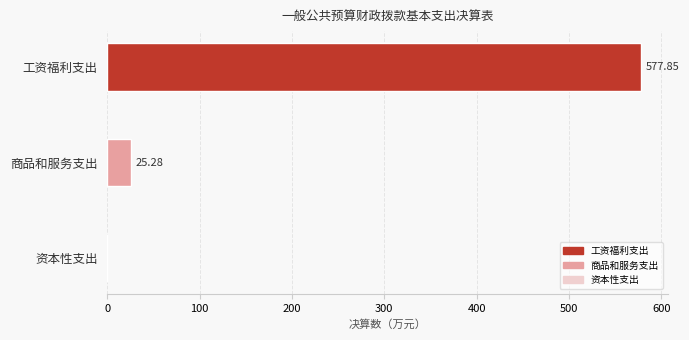

How many series are shown in this chart?

1